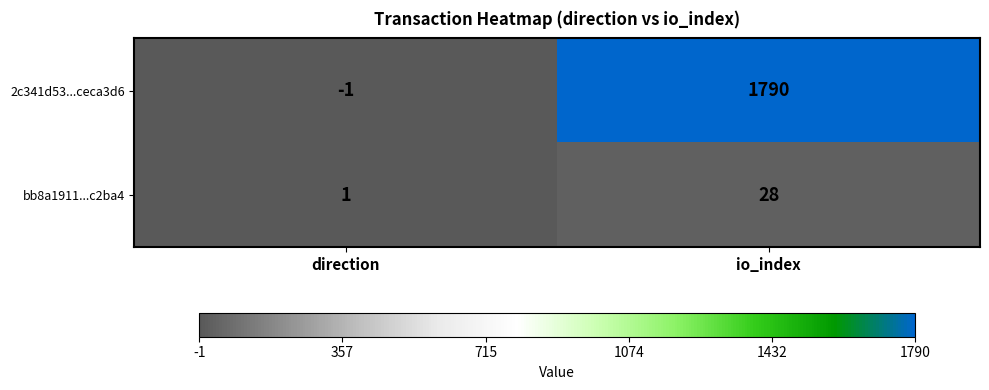

What is the approximate value of 2c341d53...ceca3d6 at io_index?

1790